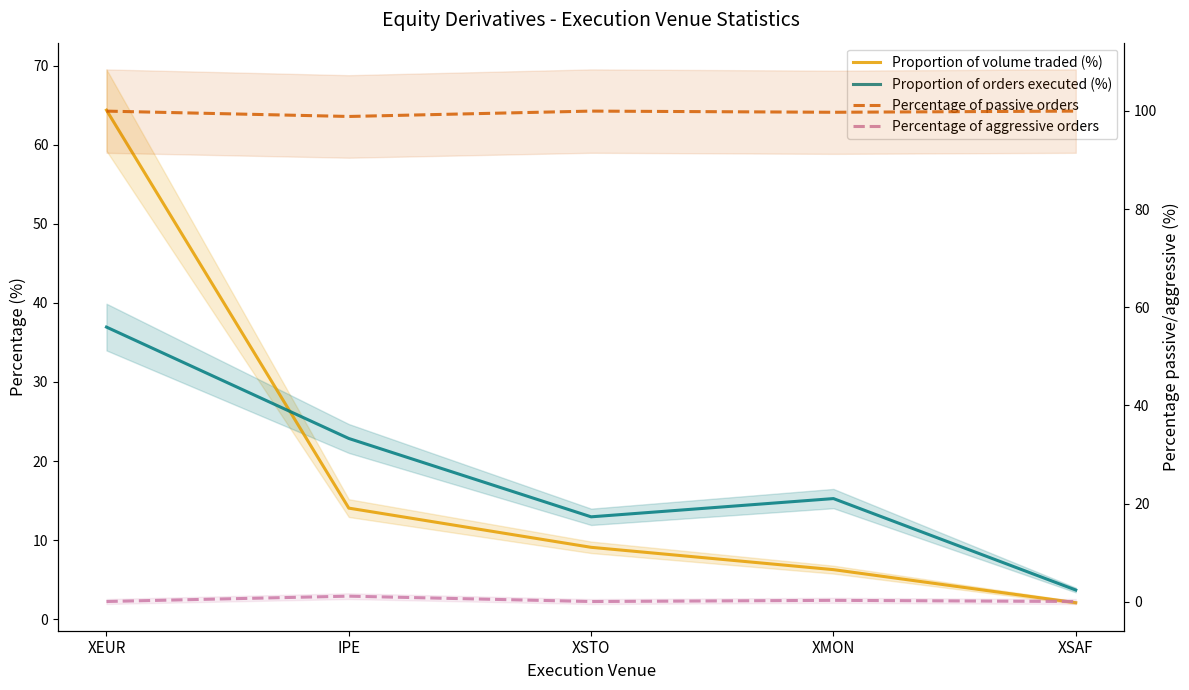

How many data points in Proportion of volume traded (%) are less than 9?

2